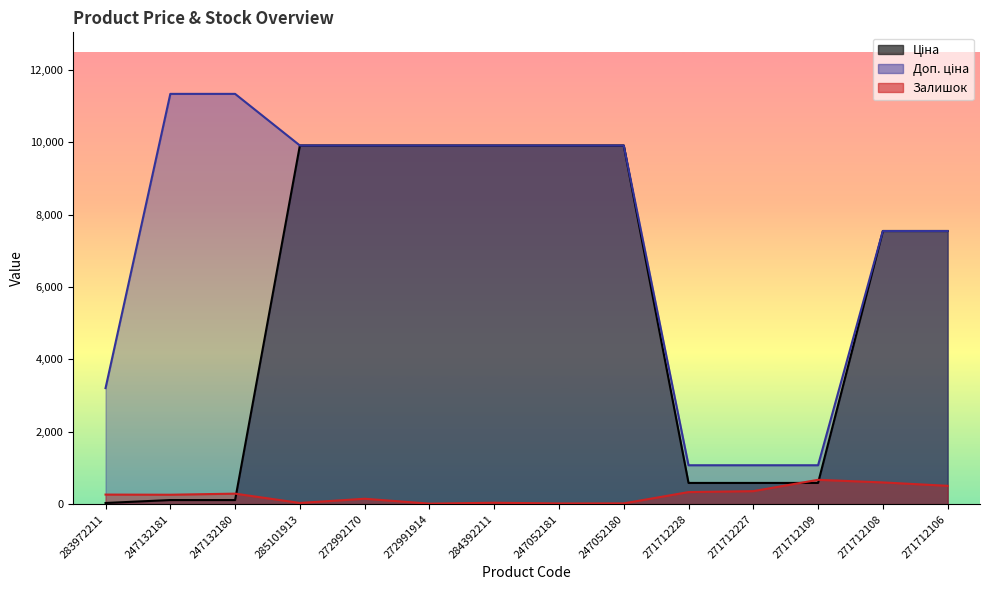

What is the average value of the Ціна series?

5468.5